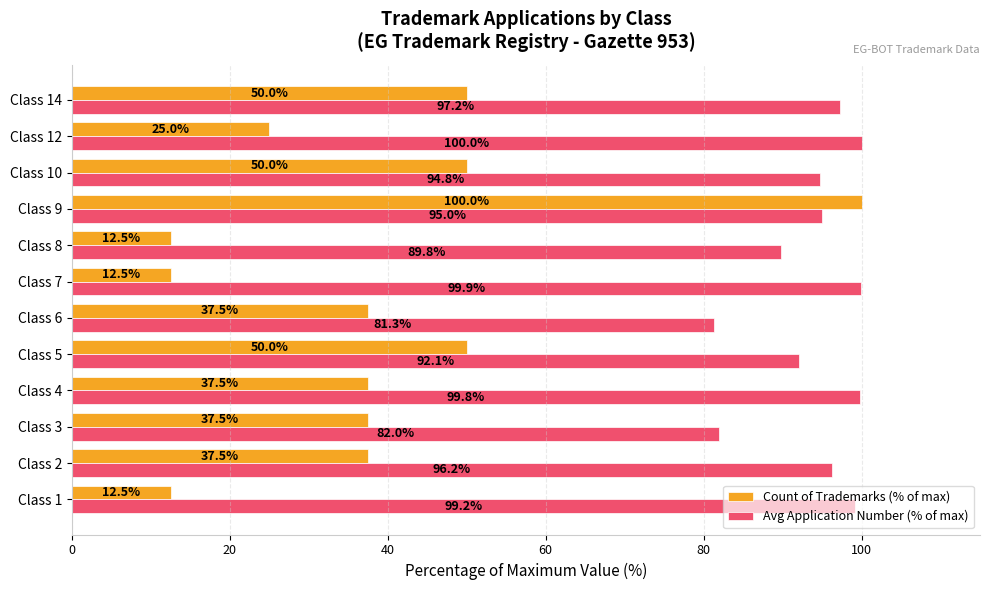

What is the lowest value of the Count of Trademarks (% of max) series?

12.5